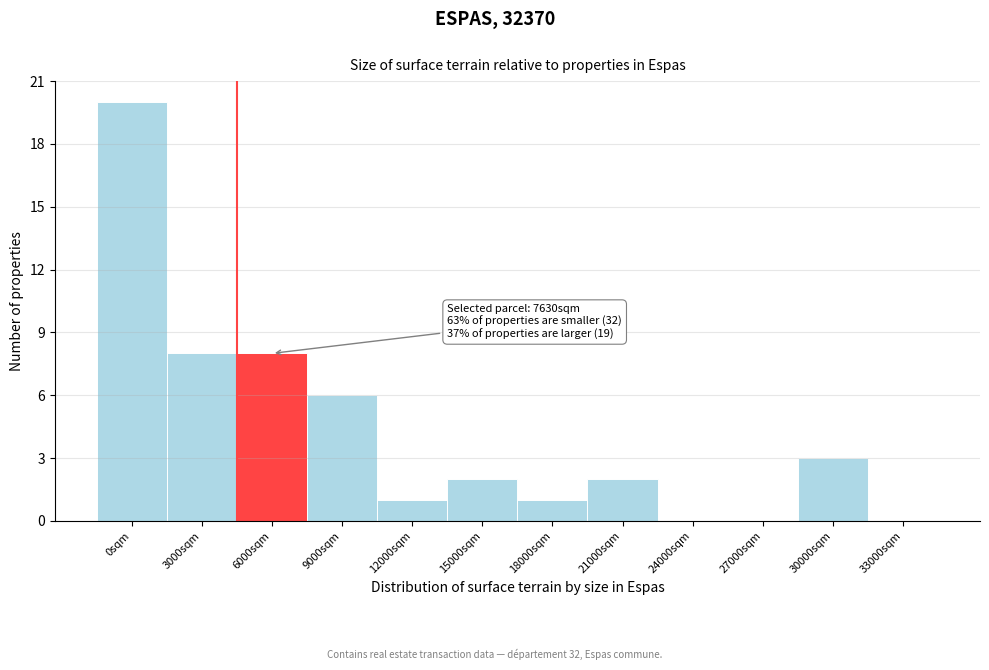

Reading right to left, list all the values displayed in this chart.

33000sqm=0	30000sqm=3	27000sqm=0	24000sqm=0	21000sqm=2	18000sqm=1	15000sqm=2	12000sqm=1	9000sqm=6	6000sqm=8	3000sqm=8	0sqm=20